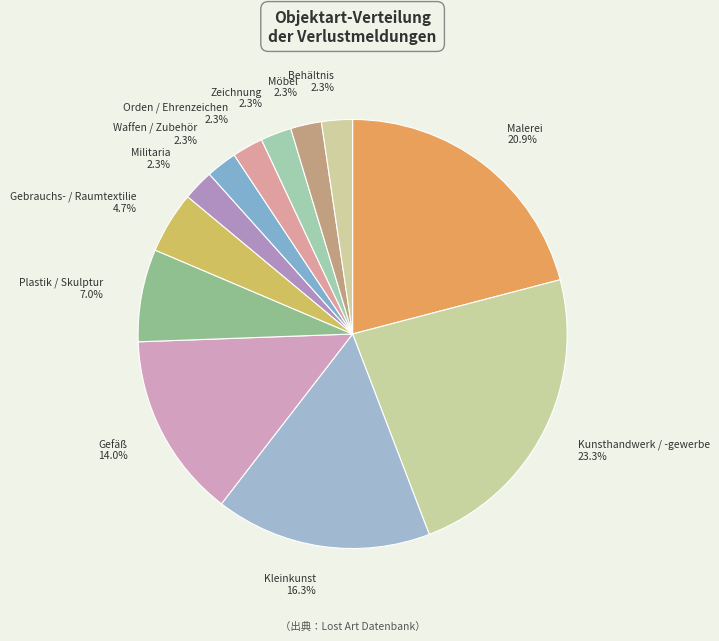

Count the number of slices in the pie.

12